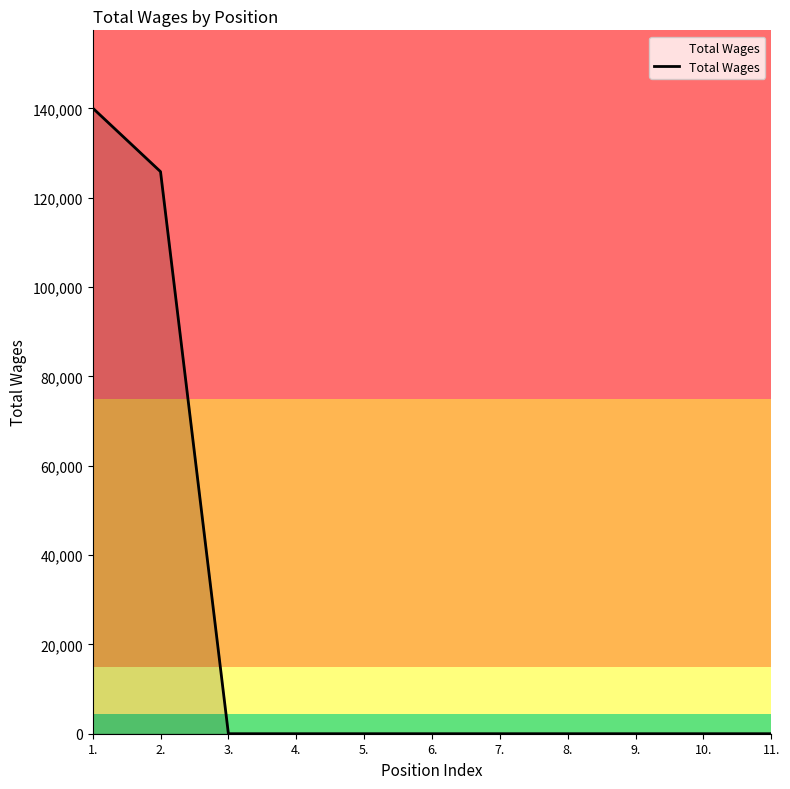

At which label is the value closest to 70052?

2.